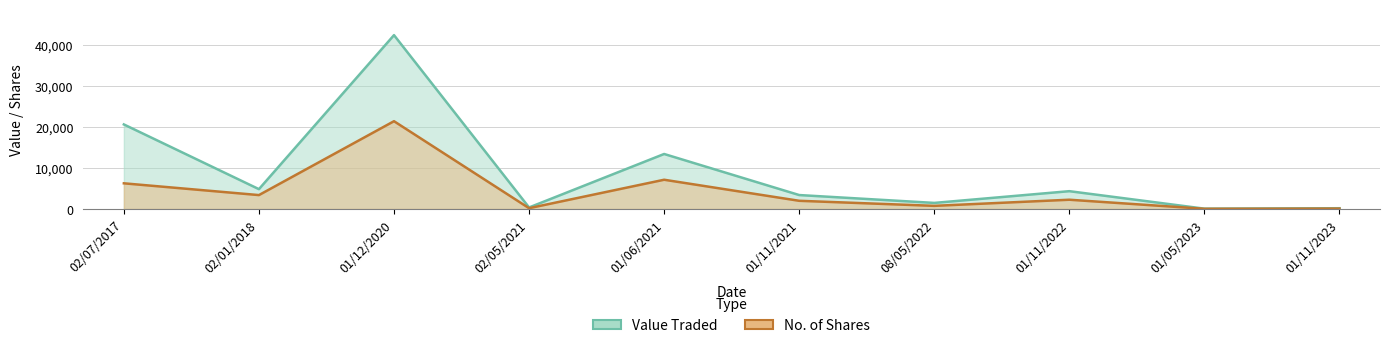

Which has a higher value, 02/07/2017 or 08/05/2022?

02/07/2017